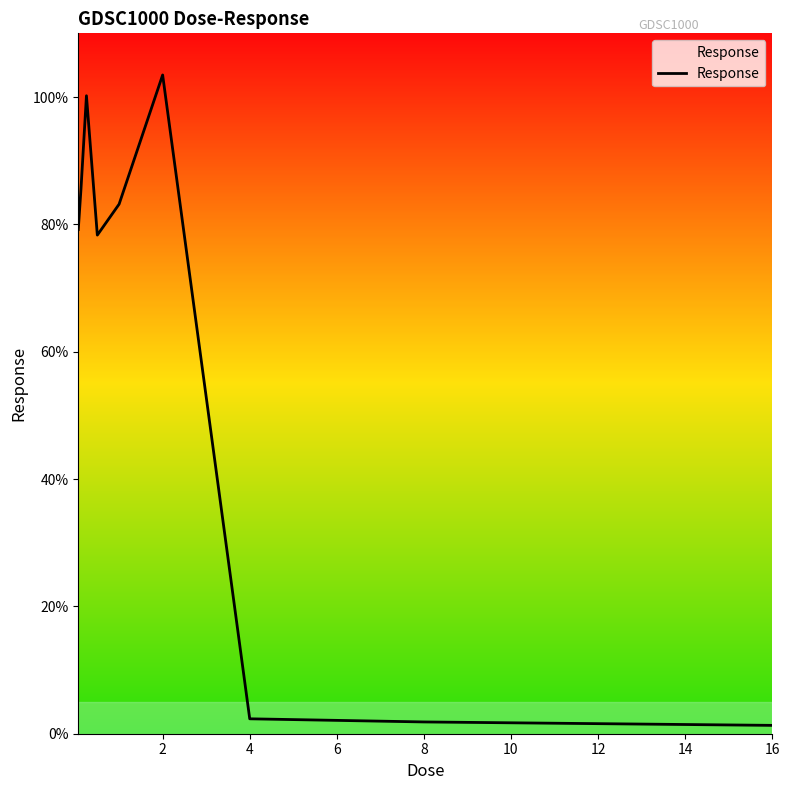

What is the difference between the maximum and minimum values?

102.1